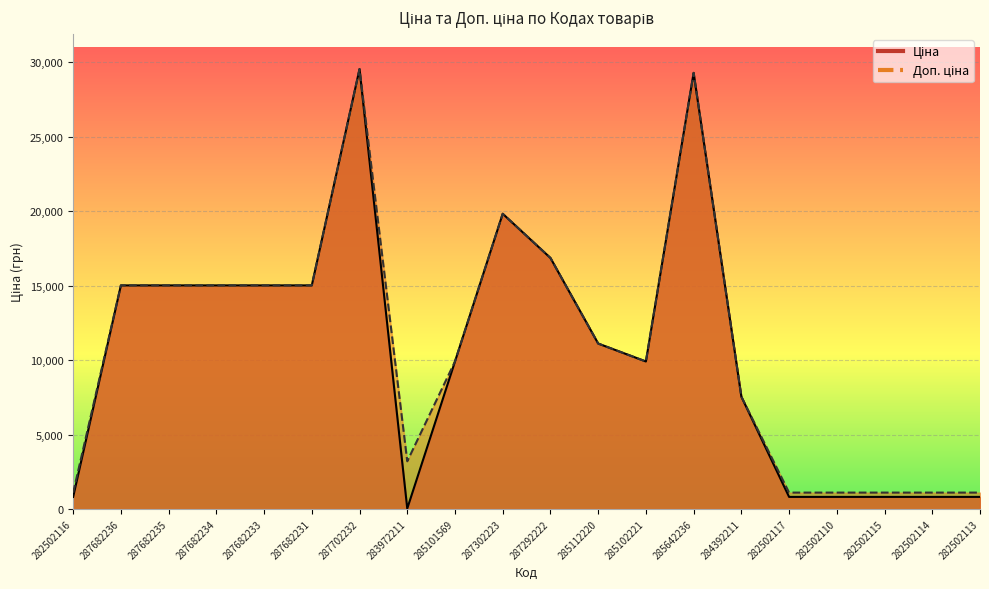

Which series changed the most between 287292222 and 282502110?

Ціна